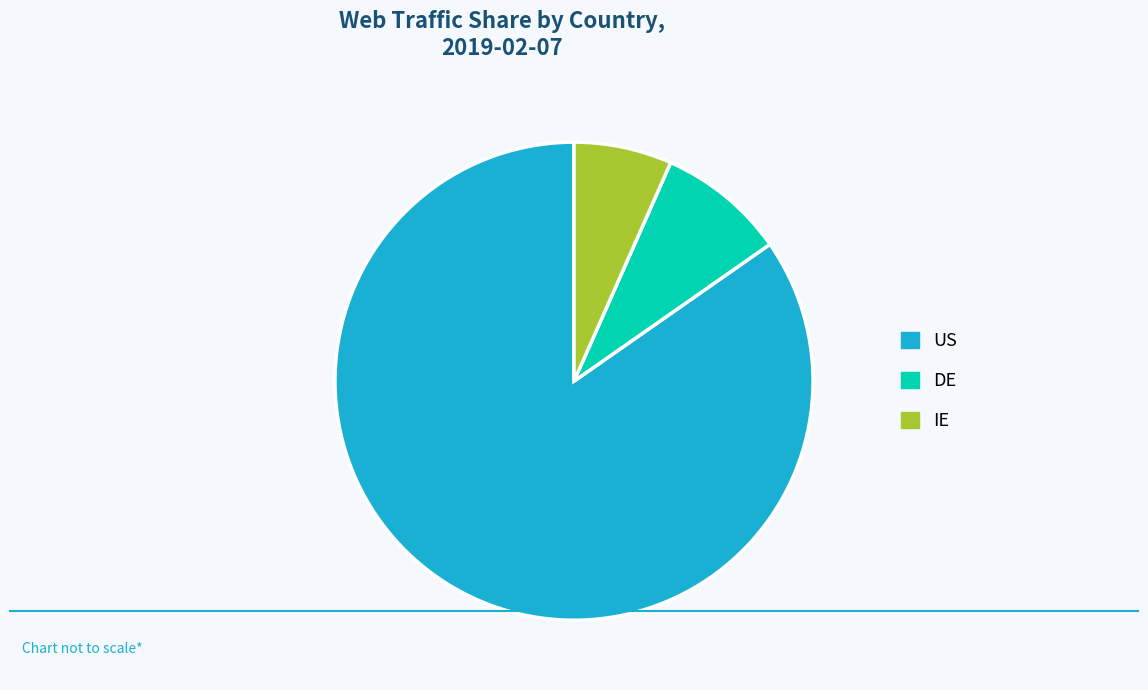

Rank the categories by value from lowest to highest.

IE, DE, US